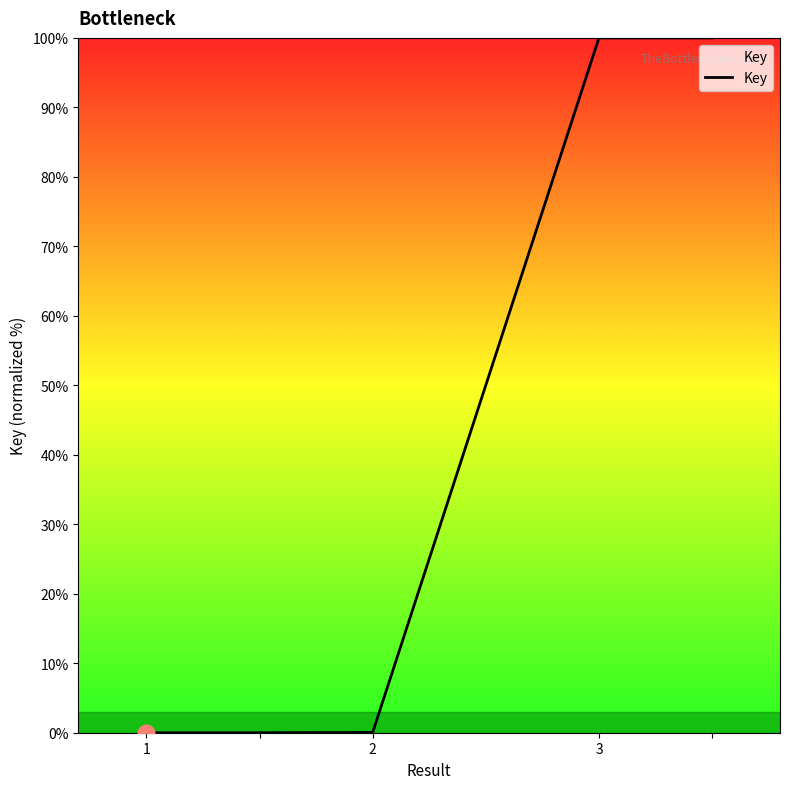

What is the difference between the maximum and minimum values?

100.0